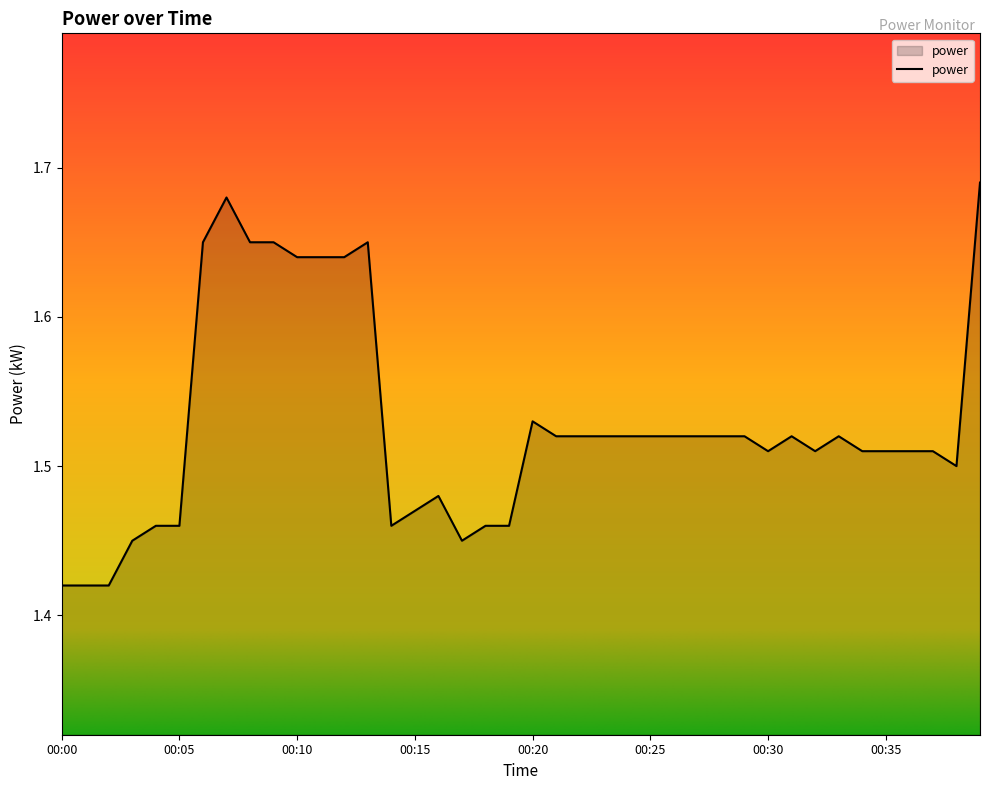

What is the difference between the maximum and minimum values?

0.3